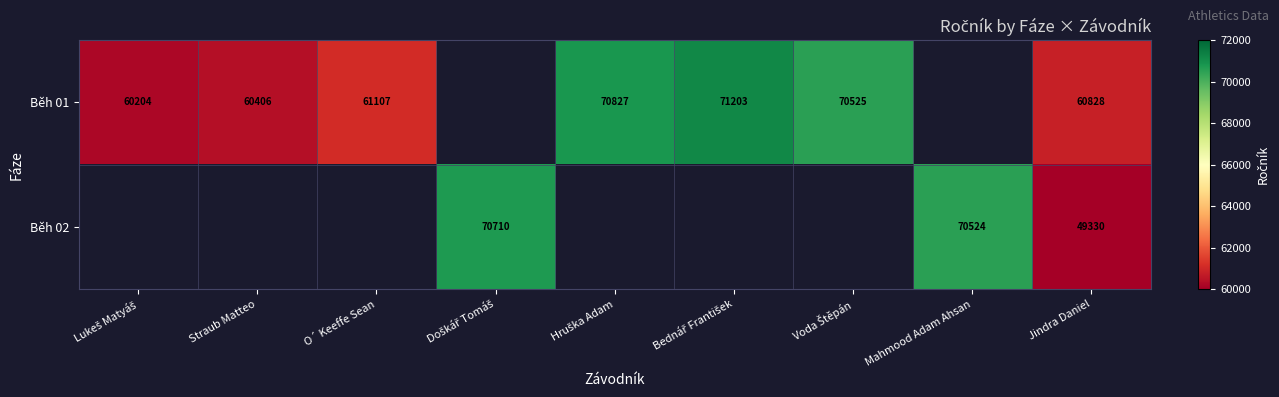

What is the difference between the highest and lowest values at Jindra Daniel?

11498